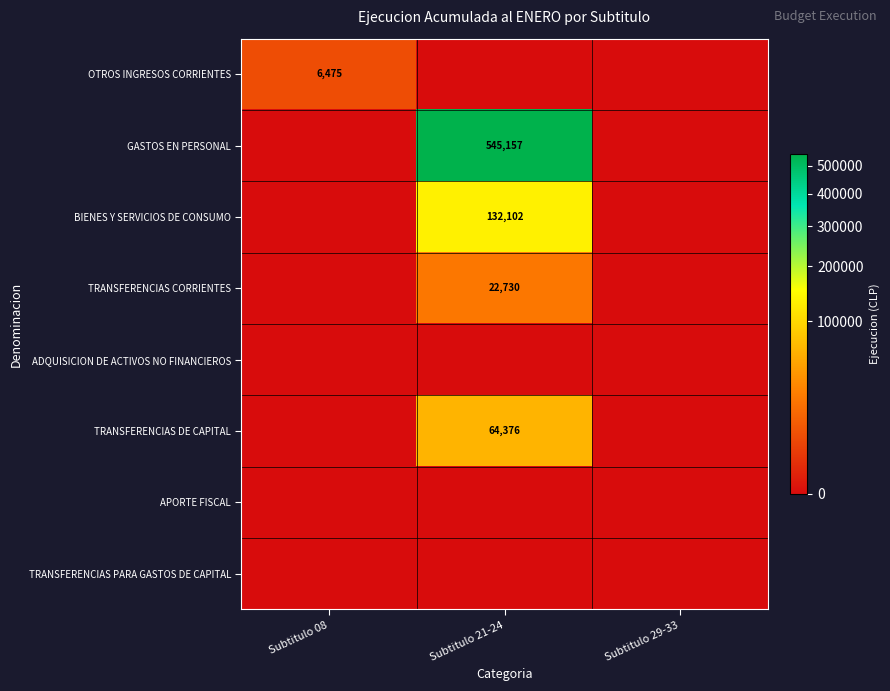

True or false: BIENES Y SERVICIOS DE CONSUMO has a value of 132102 at Subtitulo 21-24.

True